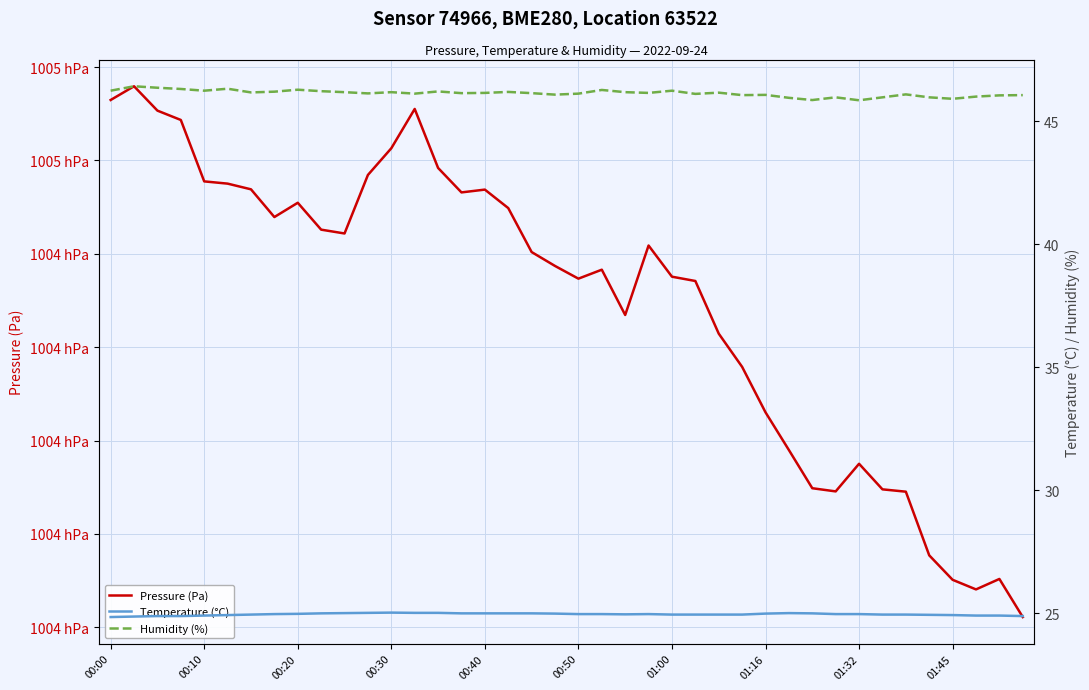

What is the minimum value for Temperature (°C)?

24.9